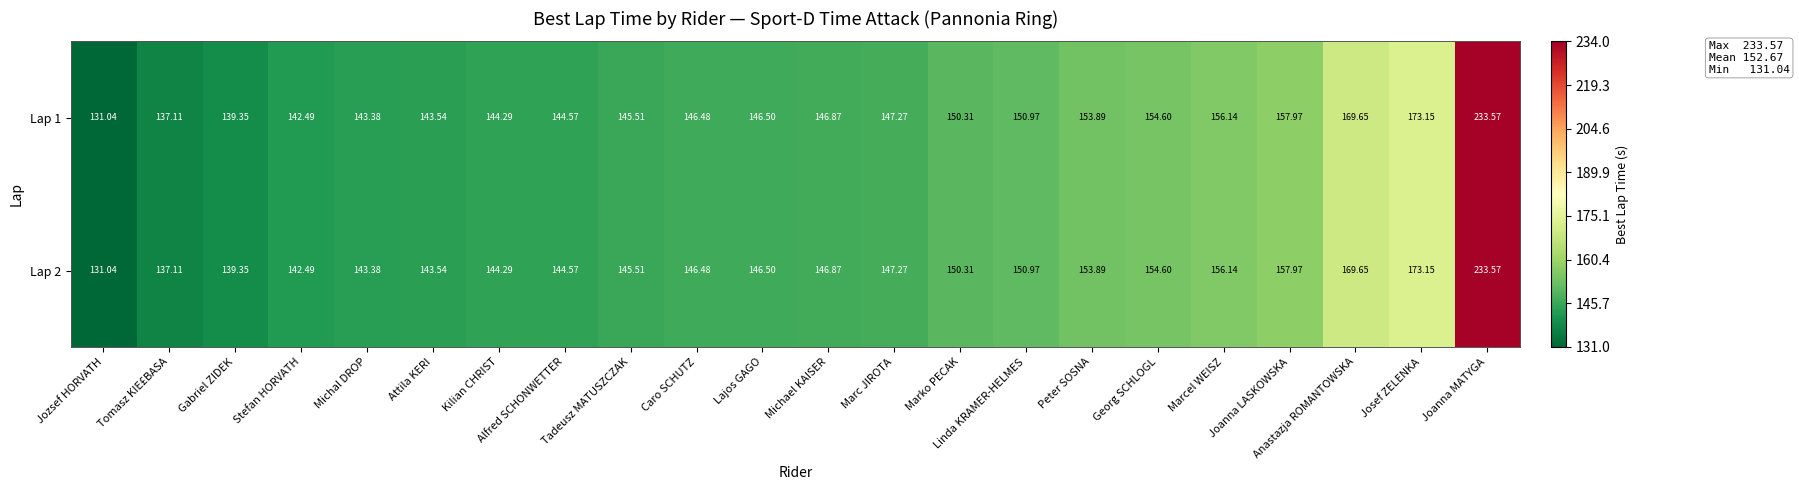

Is the value of Lap 1 at Linda KRAMER-HELMES greater than the value of Lap 2 at Gabriel ZIDEK?

Yes